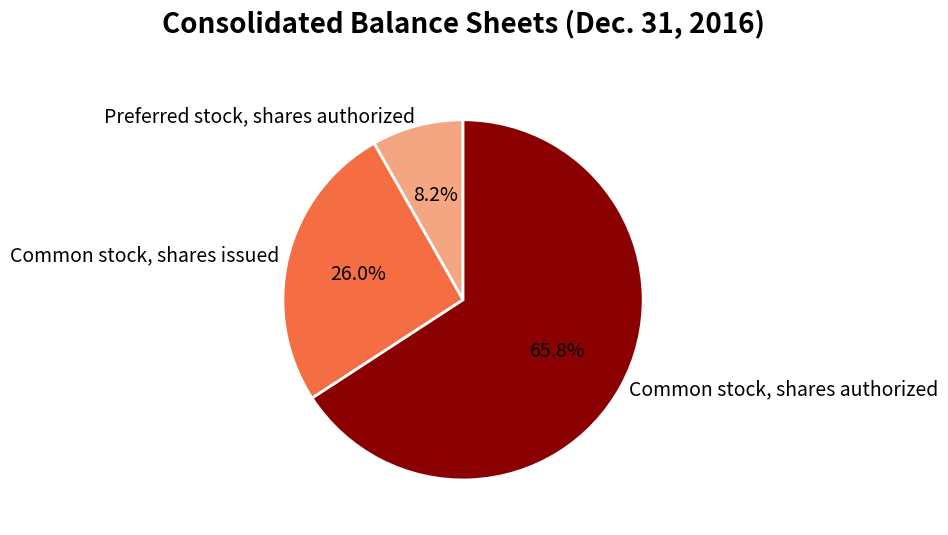

To the nearest percent, what is the difference between the Common stock, shares authorized and Preferred stock, shares authorized slice percentages?

58%